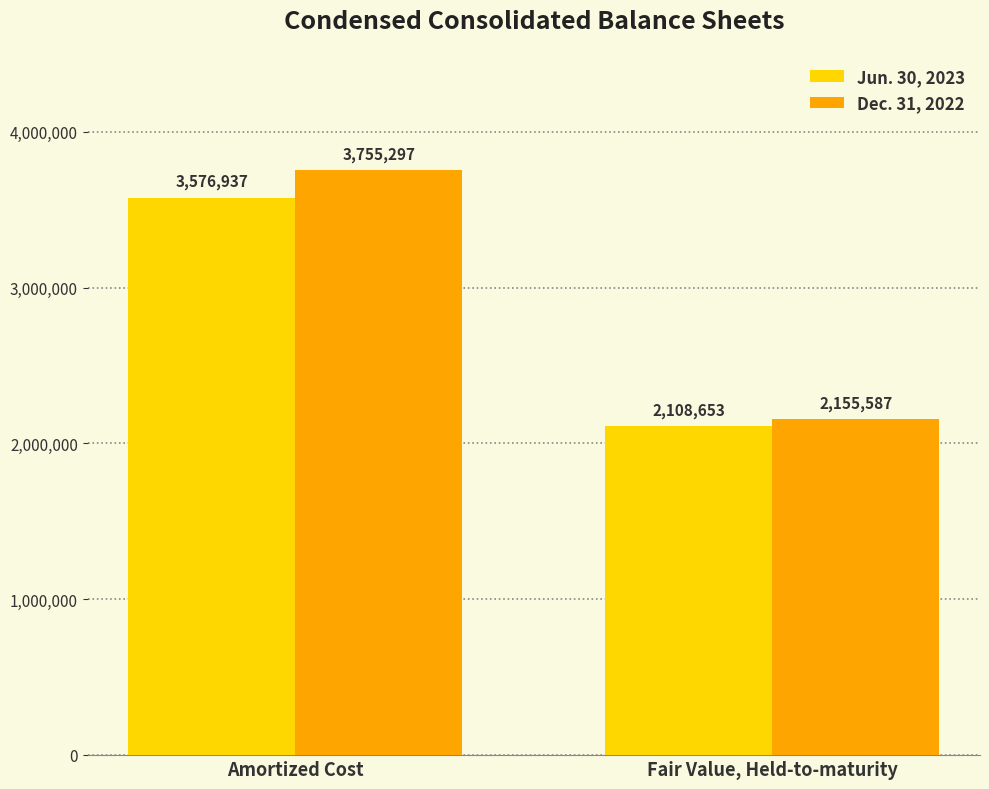

What is the minimum value for Dec. 31, 2022?

2155587